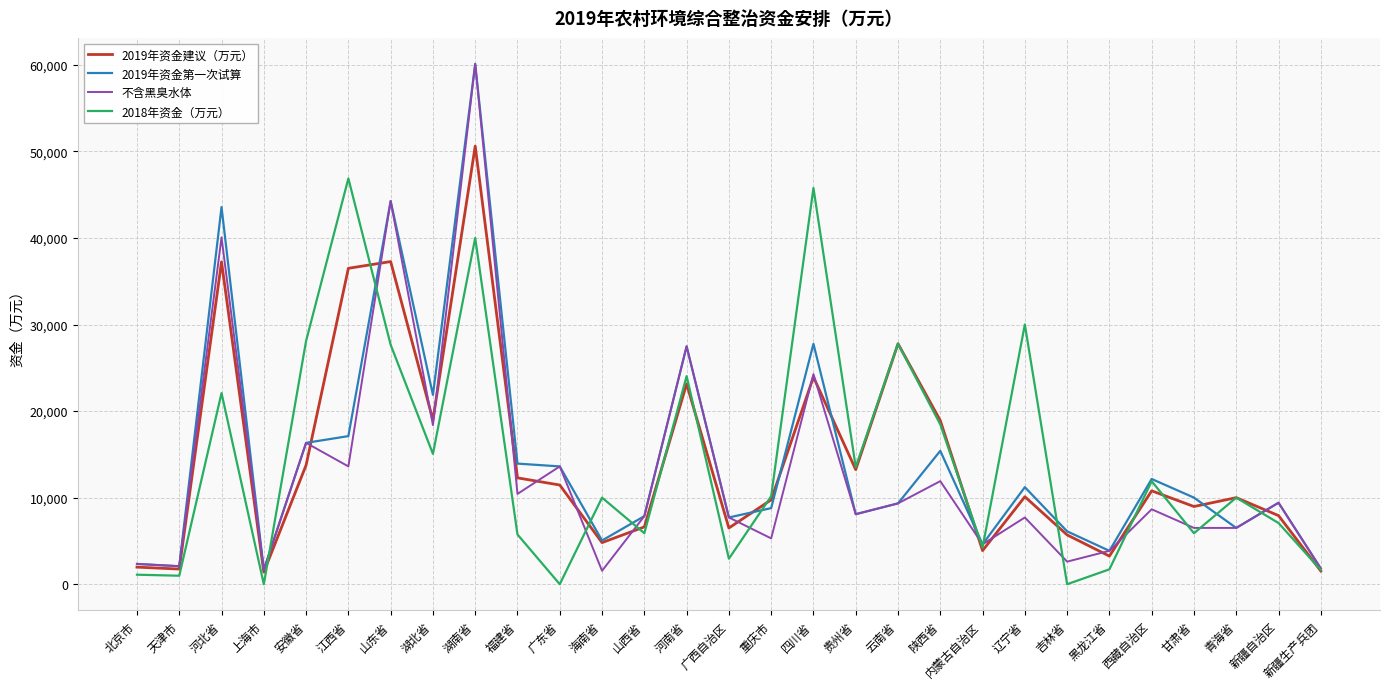

What is the average value of the 2019年资金第一次试算 series?

14484